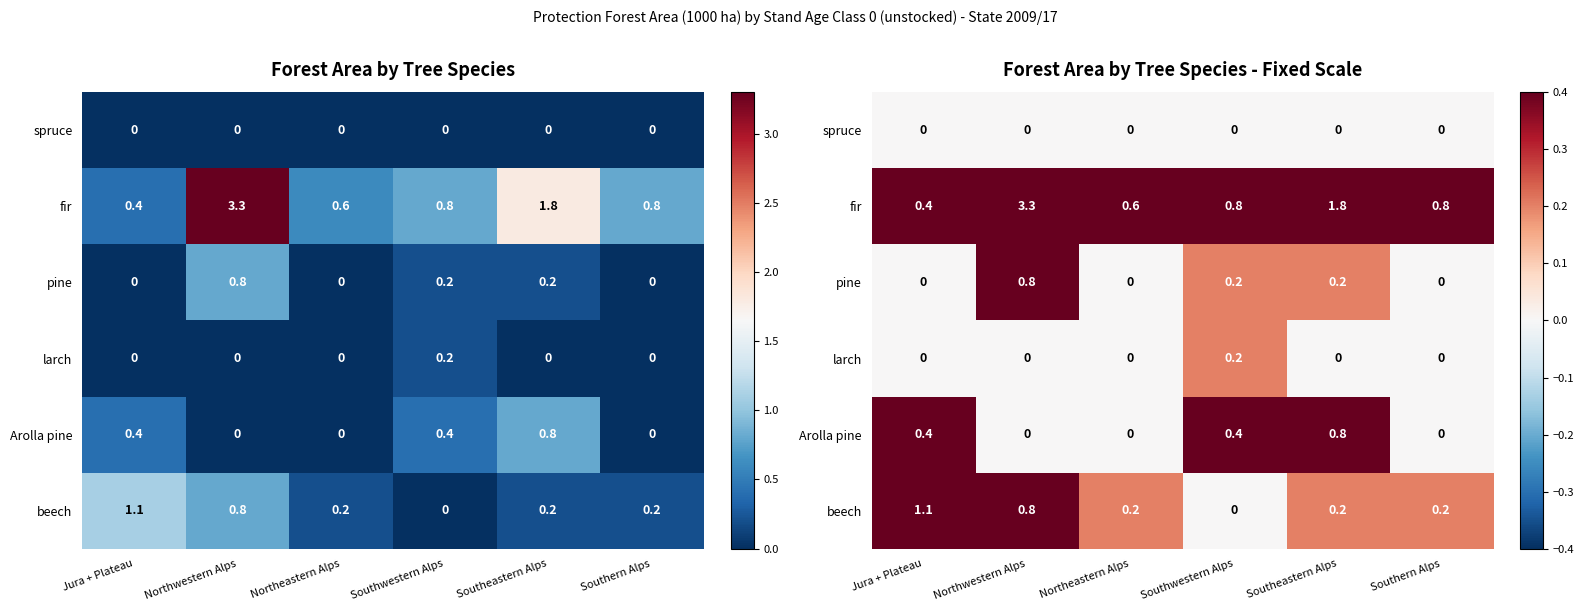

What is the approximate value of fir at Northwestern Alps?

3.3